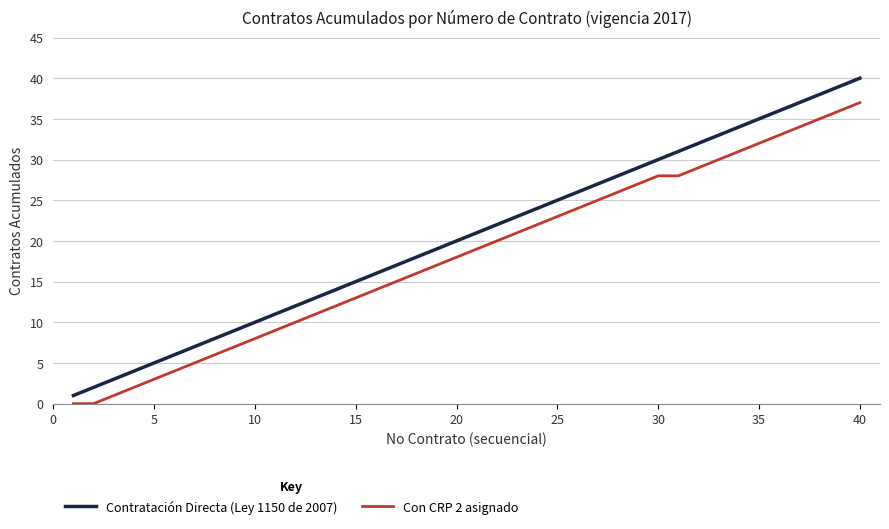

True or false: Contratación Directa (Ley 1150 de 2007) and Con CRP 2 asignado intersect in this chart.

False